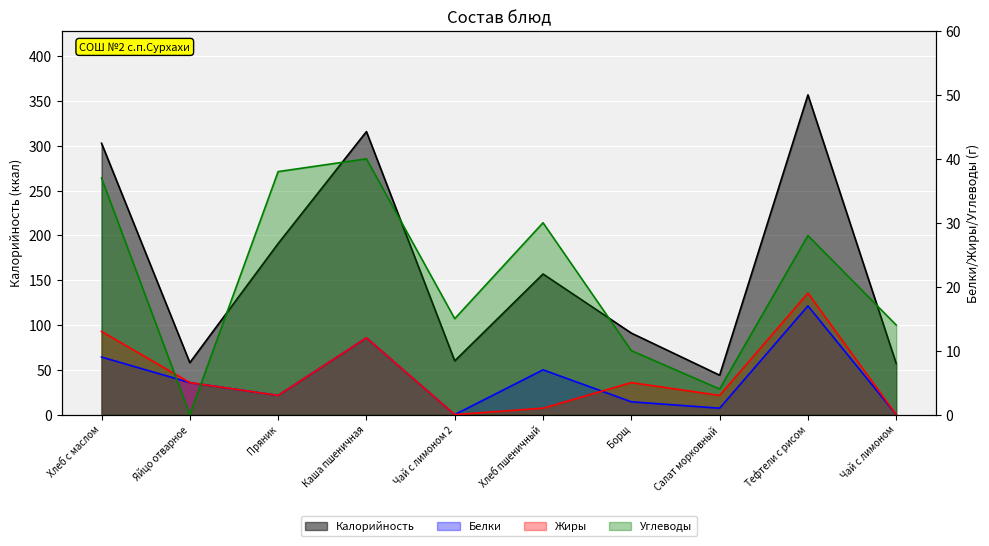

What is the label of the 7th point from the right?

Каша пшеничная